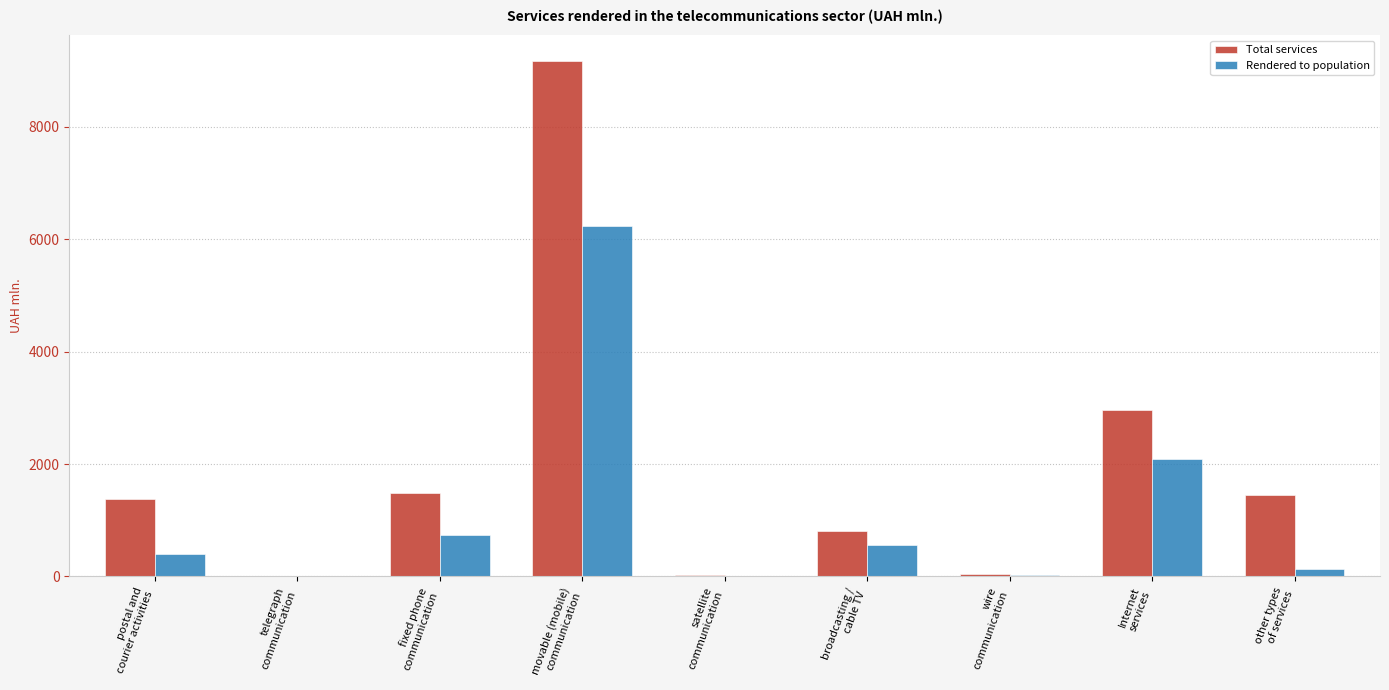

Which series has the largest total across all categories?

Total services